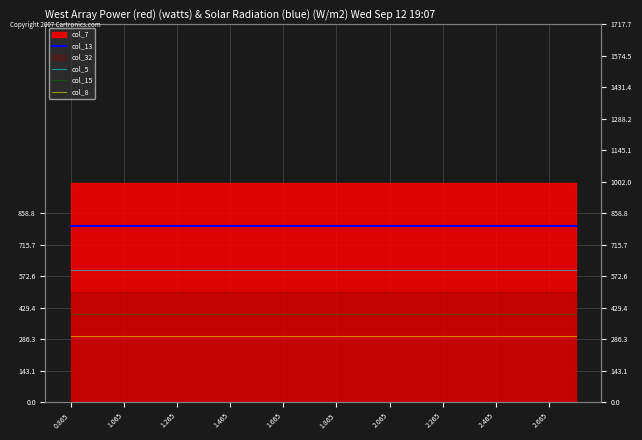

How many lines are shown in the chart?

4